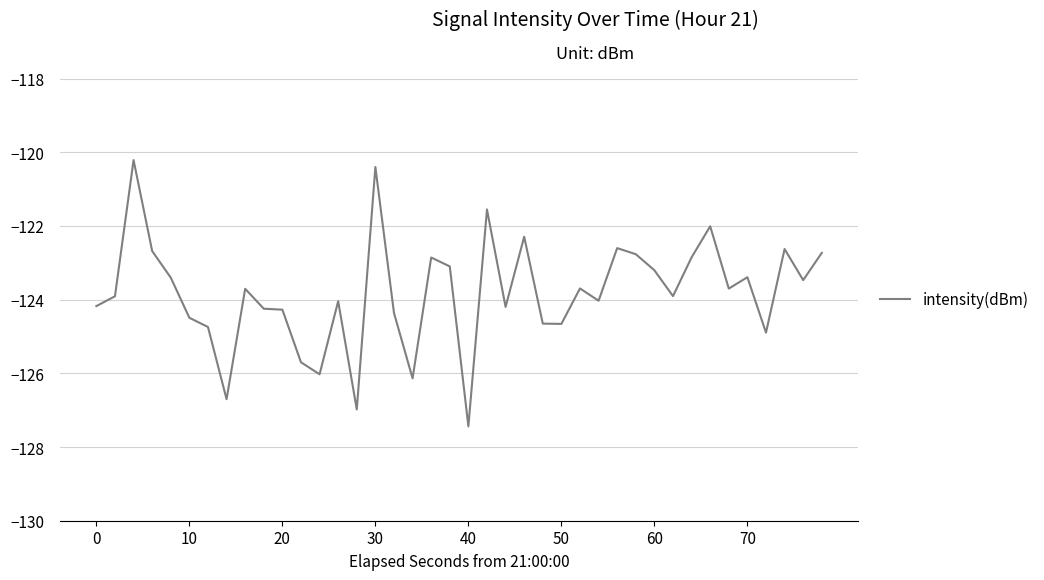

What is the maximum value shown in the chart?

-120.2